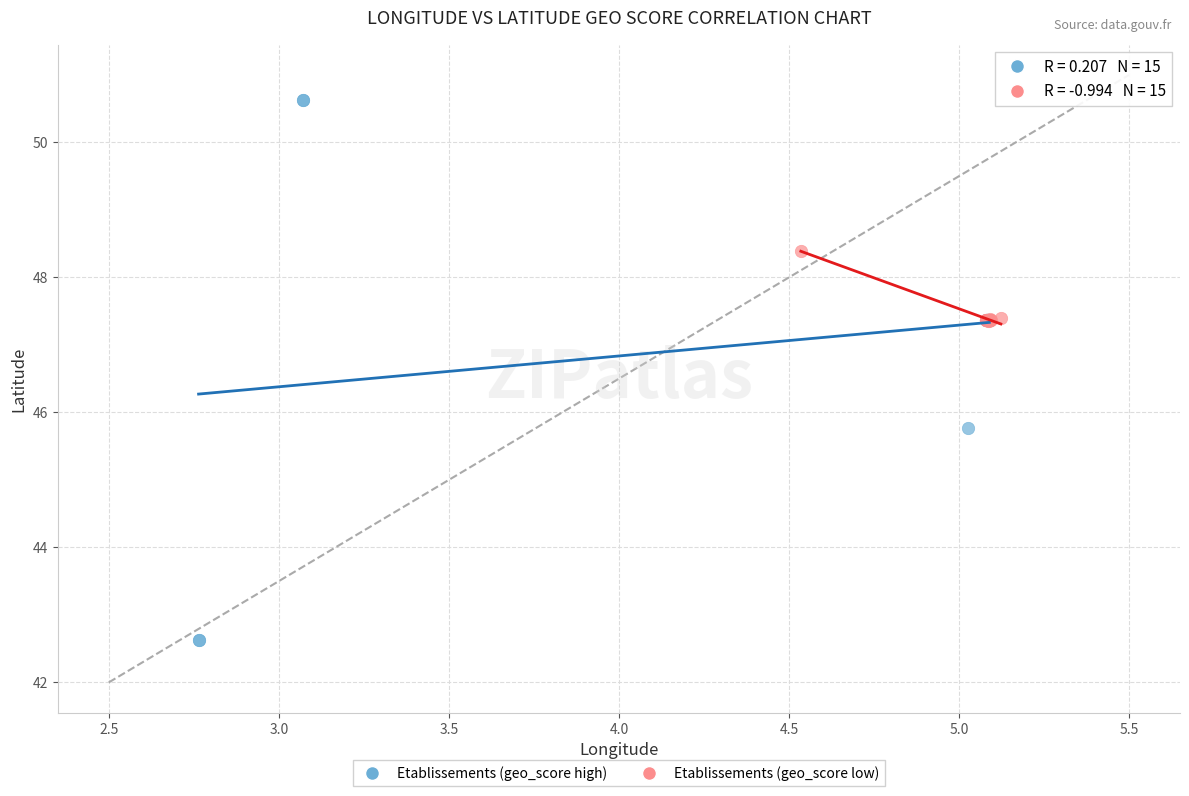

Which series contains the highest Y value?

Etablissements (geo_score high)